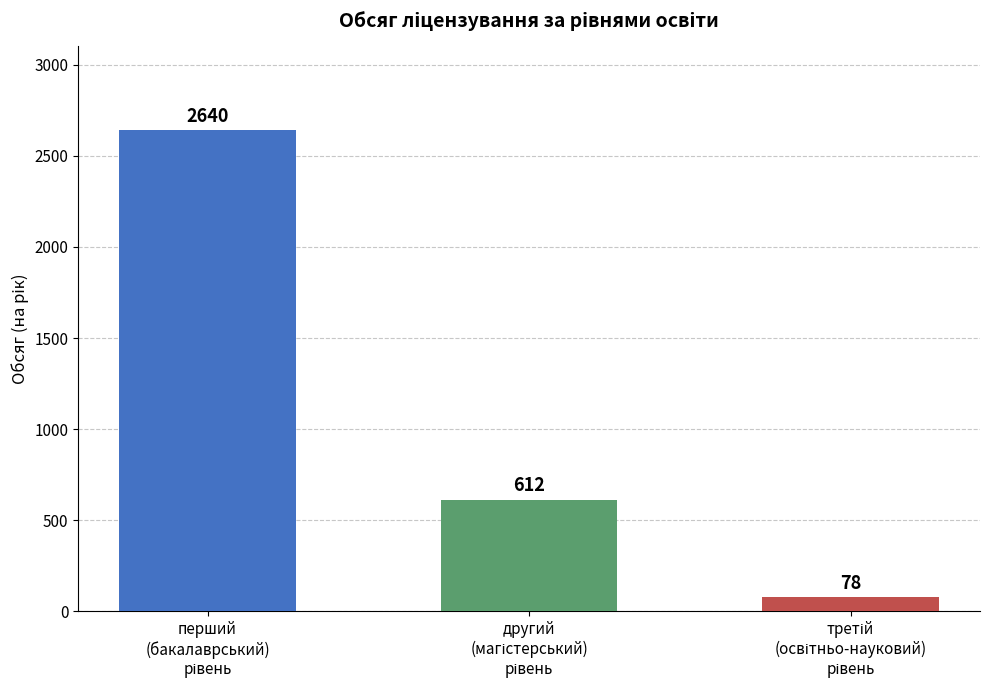

What is the value of the 3rd bar from the left?

78